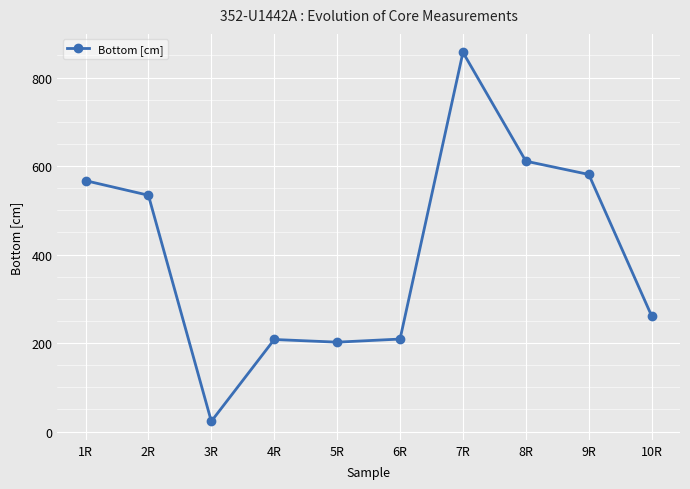

True or false: there are more than 2 points higher than both neighbors.

False